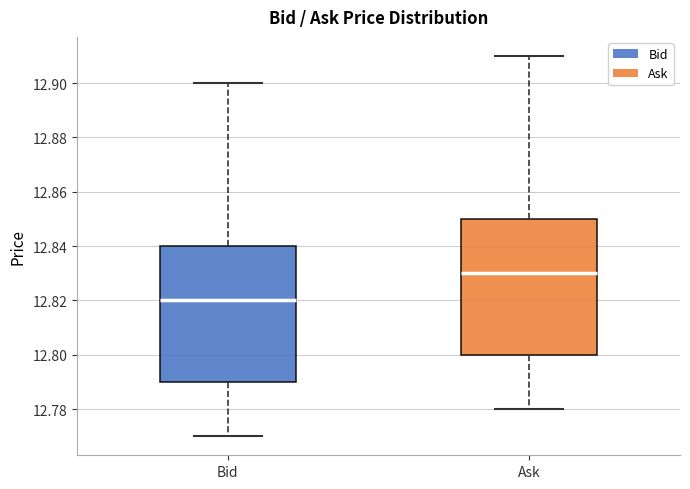

Reading left to right, read every box against the y-axis: the position of its median line, the range the box covers, and the ends of its whiskers. The values are not printed on the chart, so give them approximately, as read against the axis.

Bid: median 12.82, box 12.79 to 12.84, whiskers 12.77 to 12.90
Ask: median 12.83, box 12.80 to 12.85, whiskers 12.78 to 12.91